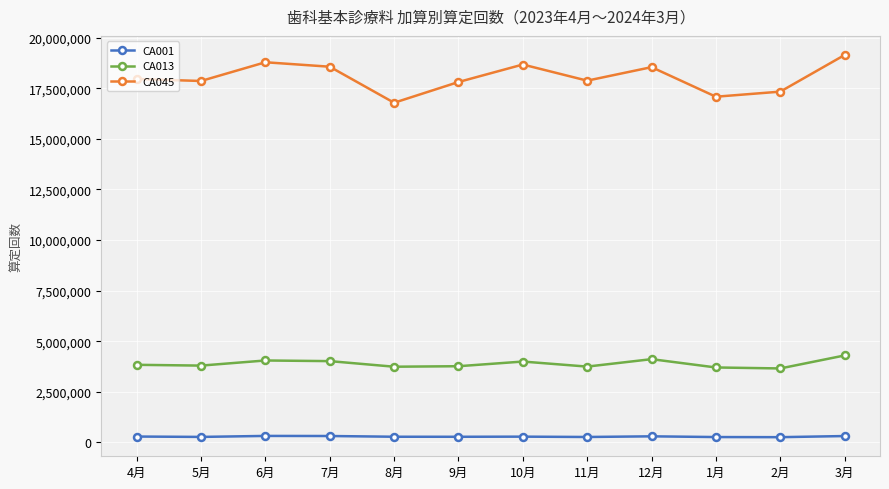

Is this an area chart (filled region under the line)?

No